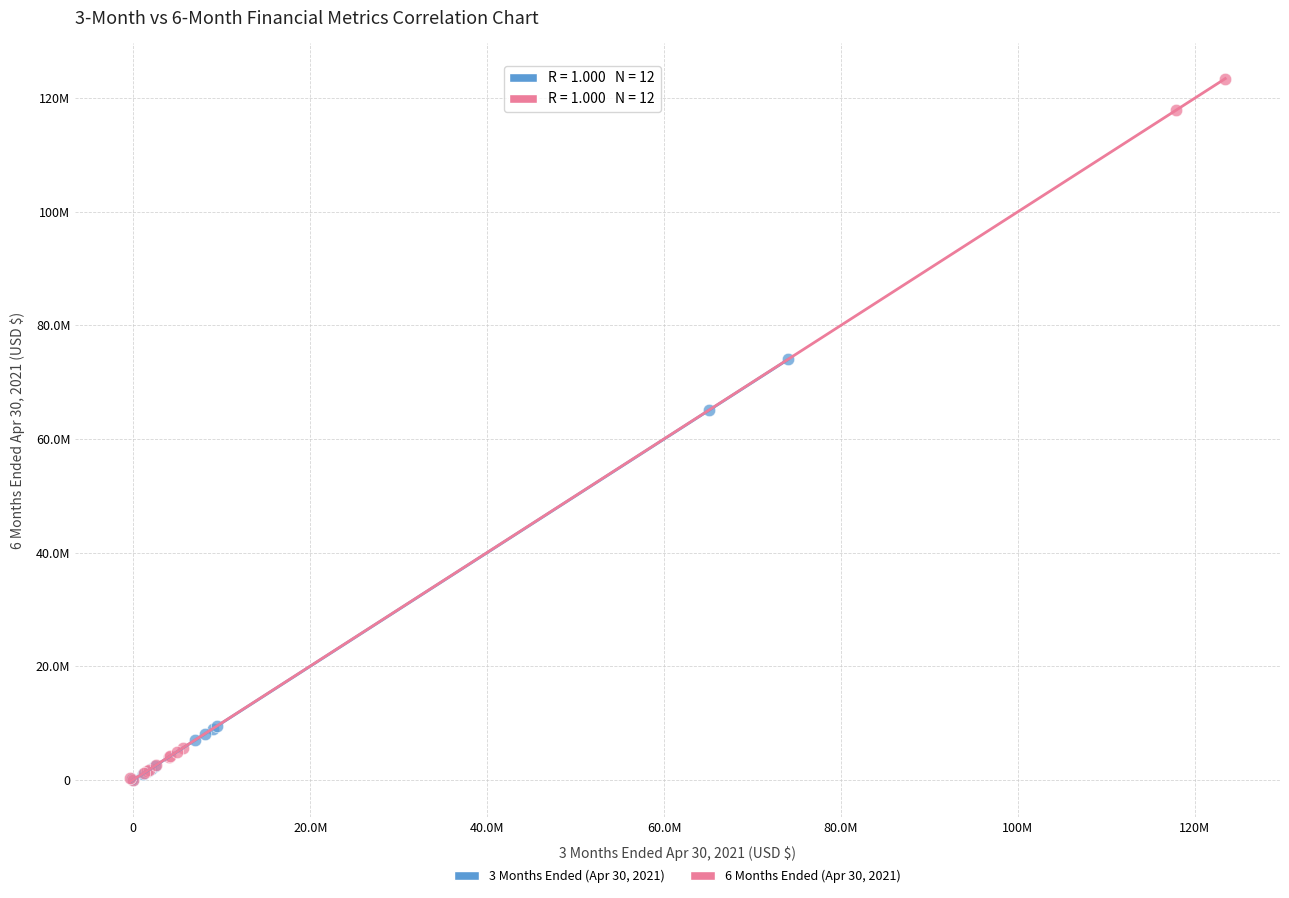

Which series contains the highest Y value?

6 Months Ended (Apr 30, 2021)